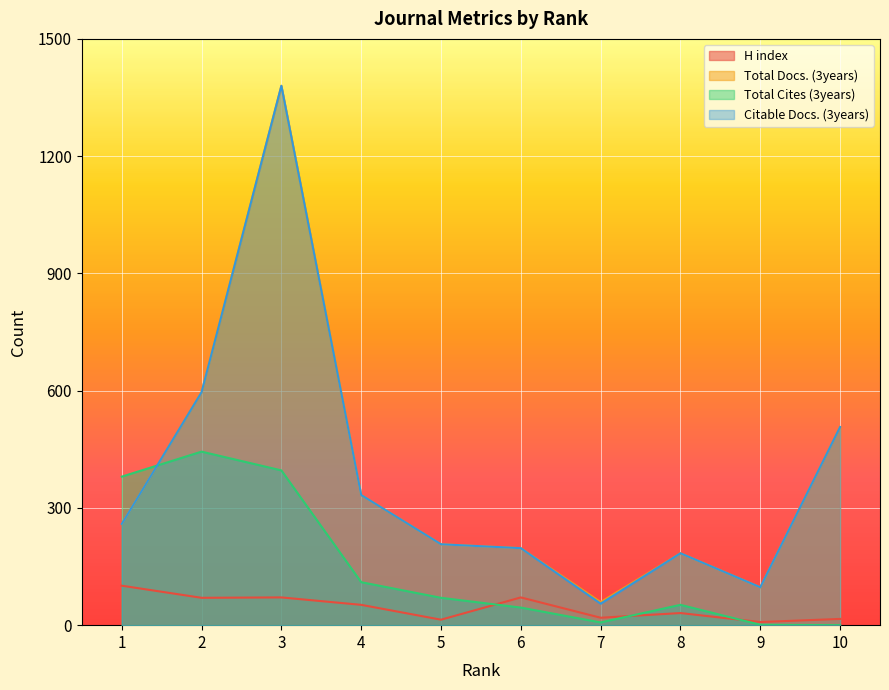

True or false: Total Docs. (3years) and H index cross at least once.

False